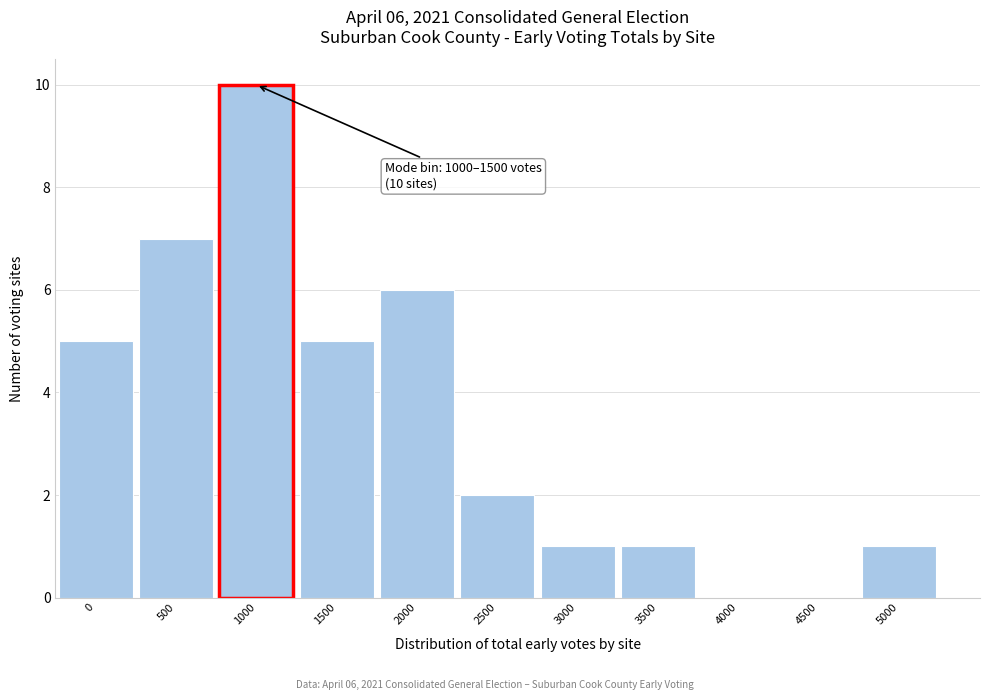

Reading right to left, list all the values displayed in this chart.

5000=1	4500=0	4000=0	3500=1	3000=1	2500=2	2000=6	1500=5	1000=10	500=7	0=5